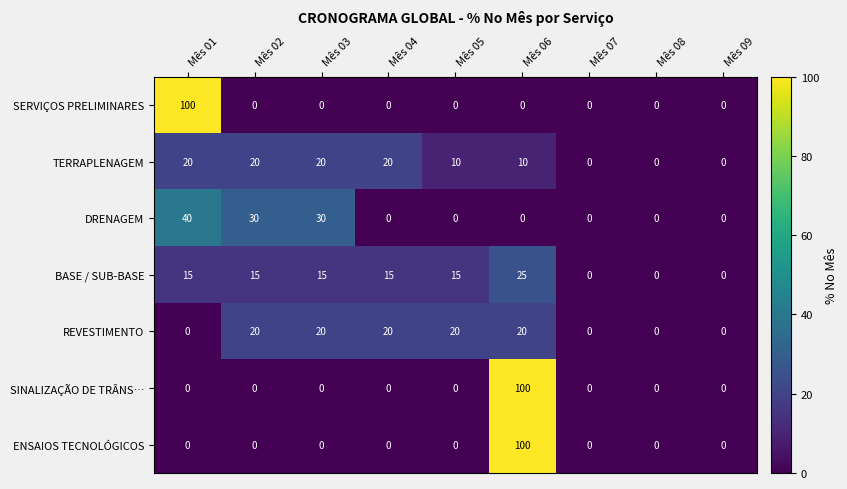

Is it true that BASE / SUB-BASE equals 3 at Mês 04?

False